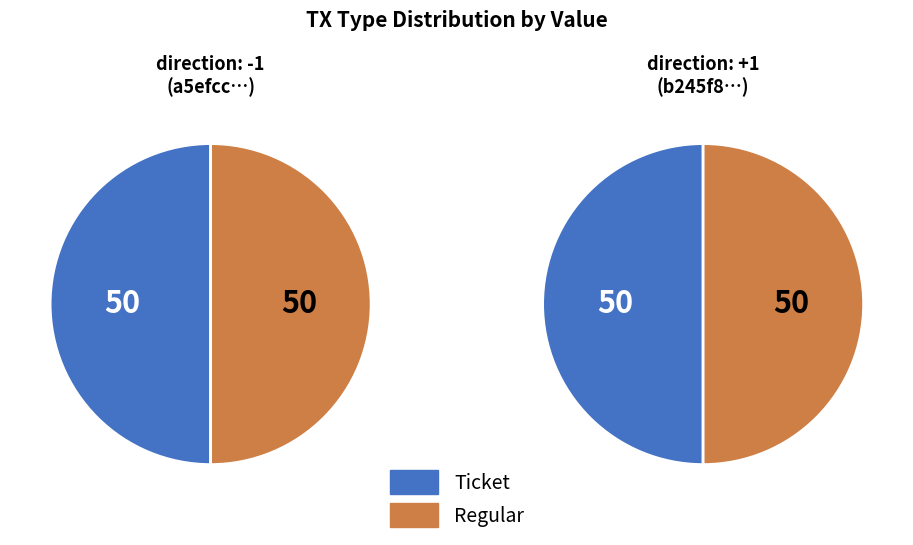

To the nearest percent, what is the average slice percentage?

50%